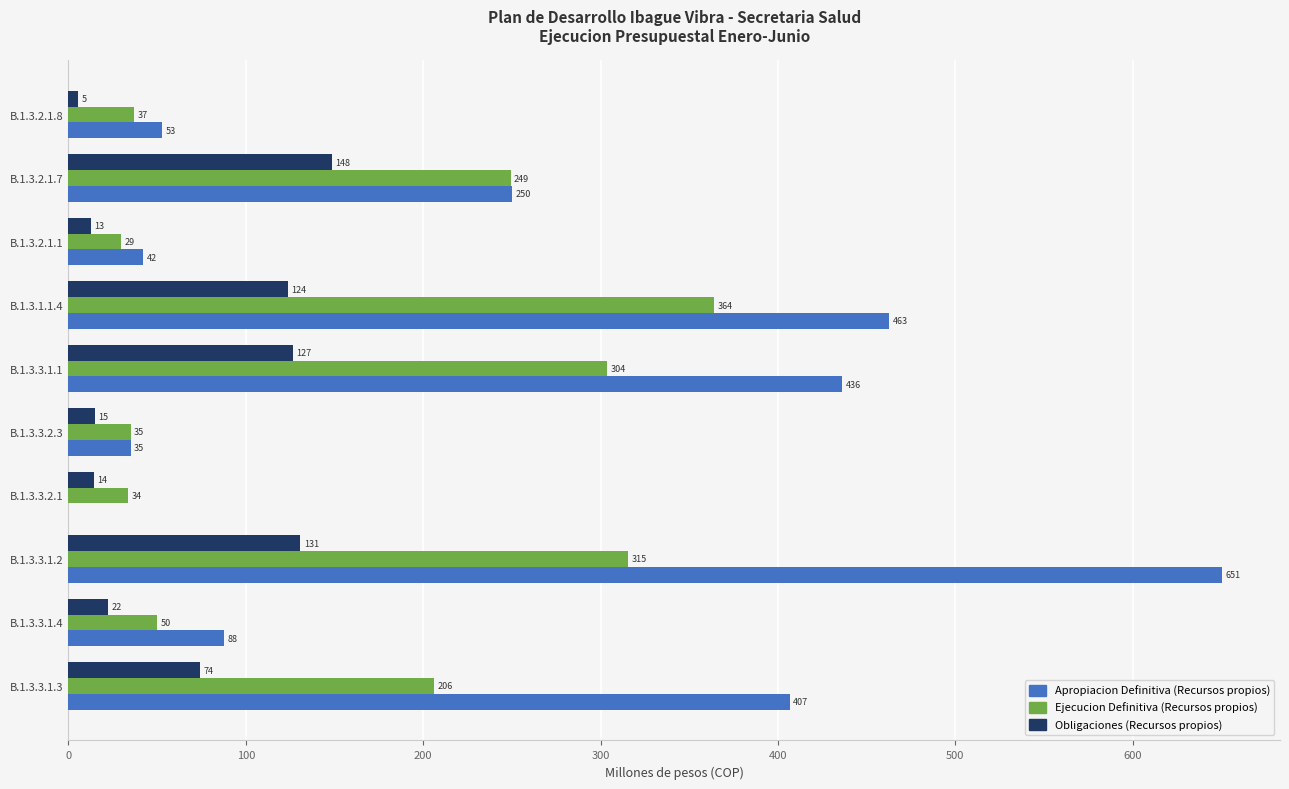

Is it true that Obligaciones (Recursos propios) equals 14.4 at B.1.3.3.2.1?

True